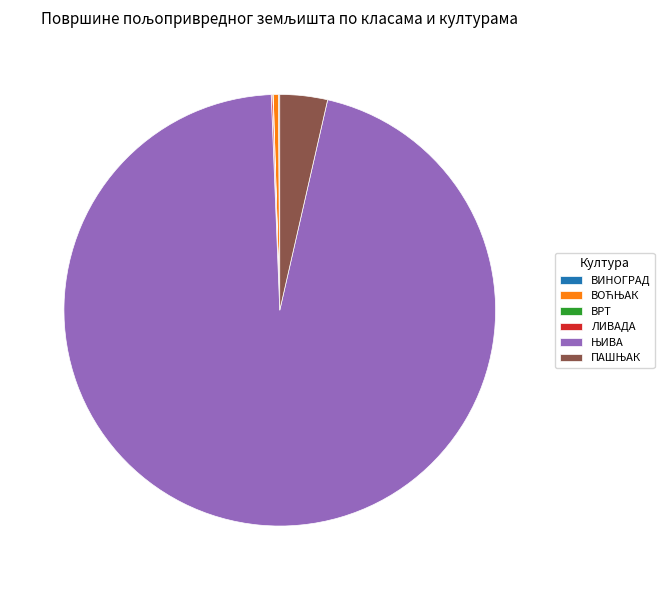

Does any single category account for the majority?

Yes